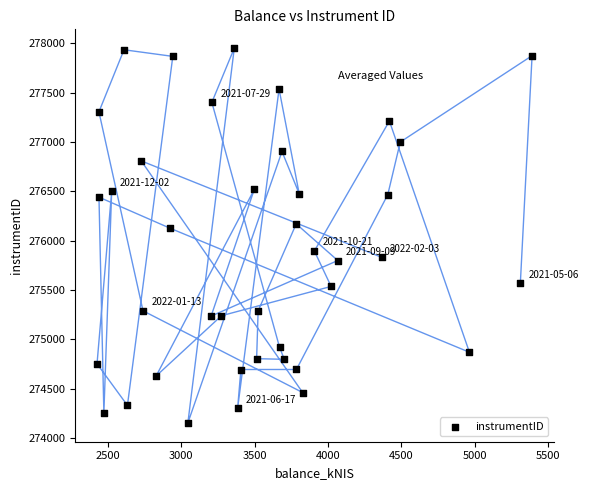

What is the range of X values (max minus min)?

2960.5